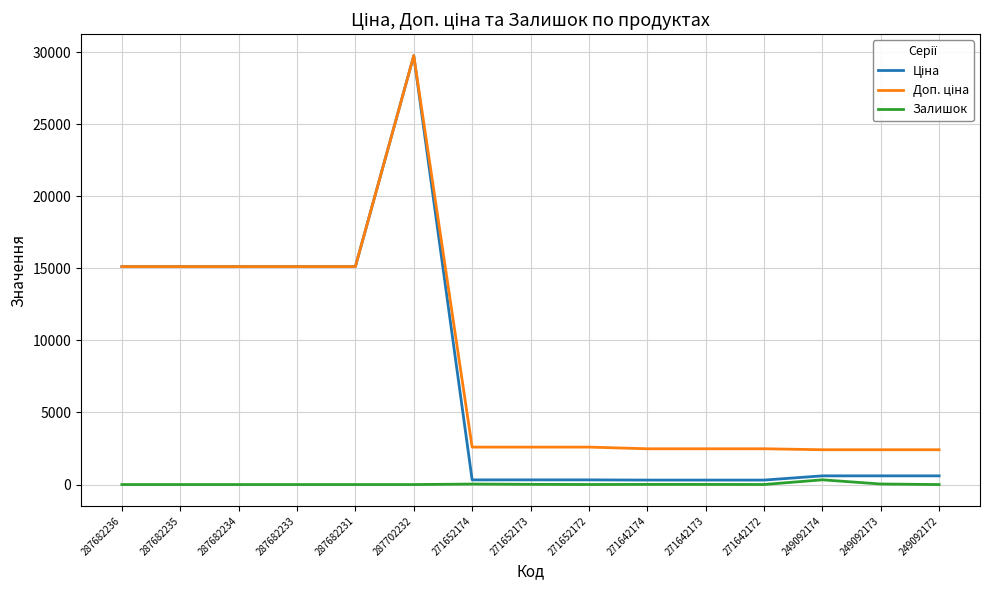

How many lines are shown in the chart?

3